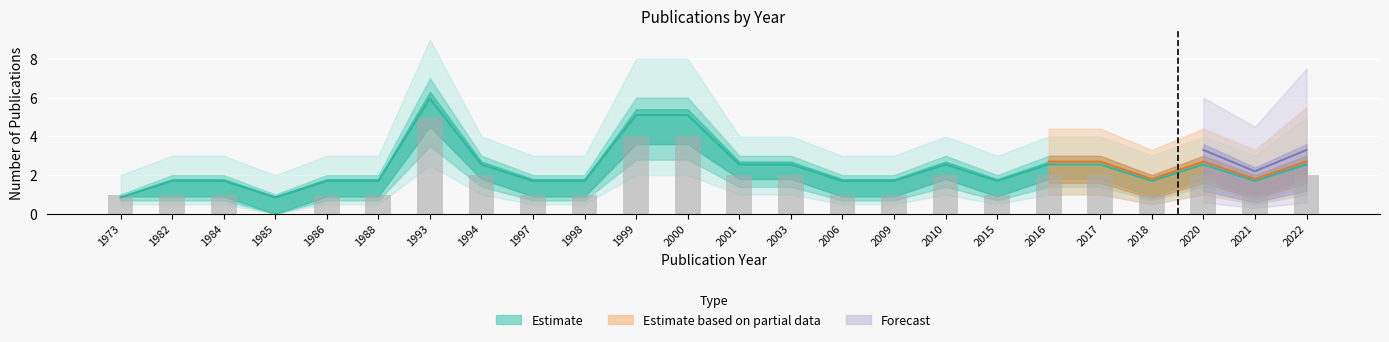

How many data points does each series have?

24